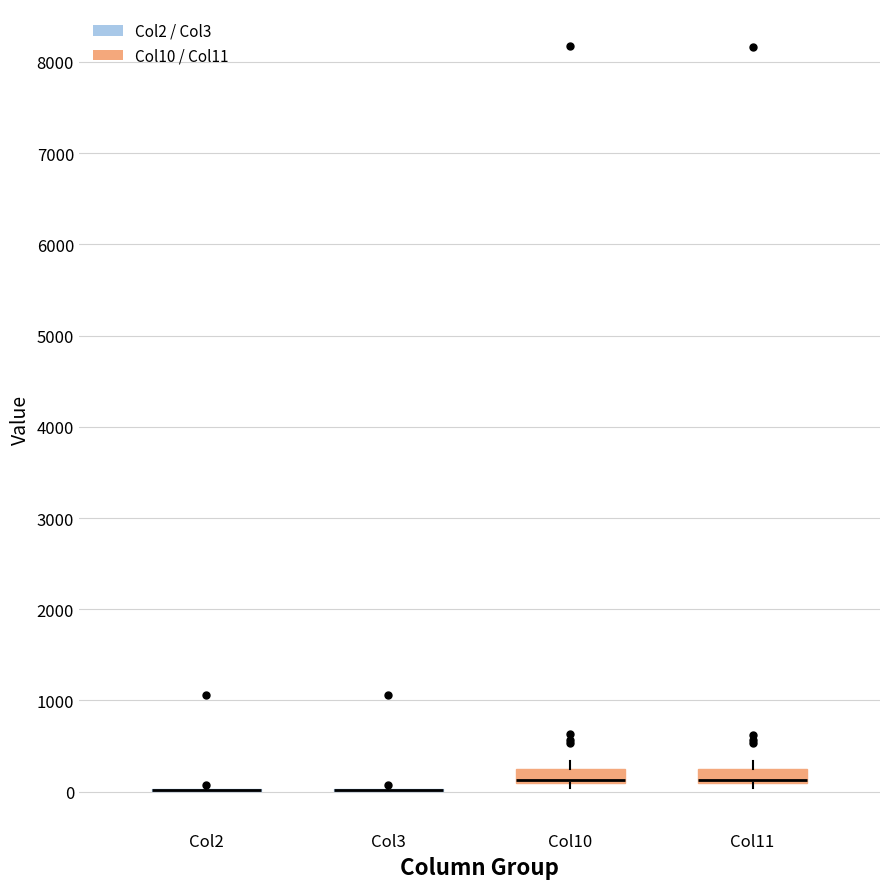

Reading left to right, transcribe this box plot: for each box, give where its median line is, the range the box spans, and where its two whiskers end, as read against the y-axis. The values are not printed on the chart, so give them approximately, as read against the axis.

Col2: box collapsed to a line at 0, whiskers 0 to 100
Col3: box collapsed to a line at 0, whiskers 0 to 100
Col10: median 100 (drawn on the box's lower edge), box 100 to 200, whiskers 0 to 300
Col11: median 100 (drawn on the box's lower edge), box 100 to 200, whiskers 0 to 300